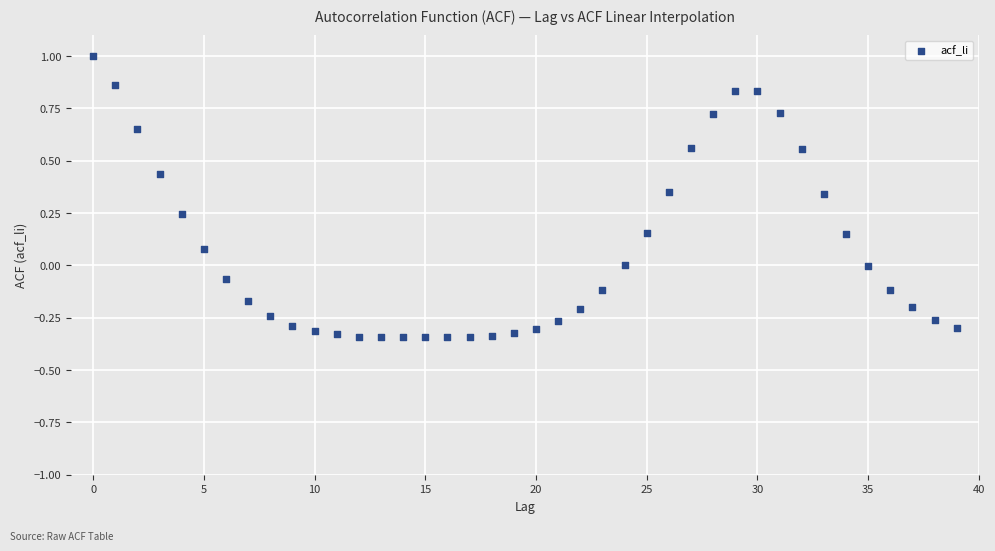

What is the range of Y values (max minus min)?

1.3